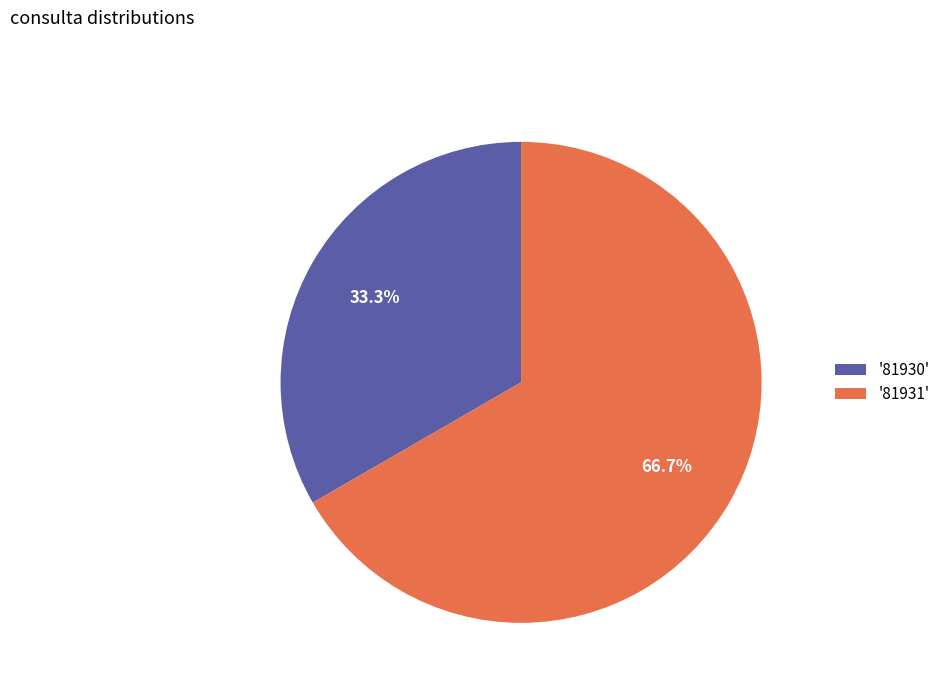

Which has a higher value, '81930' or '81931'?

'81931'